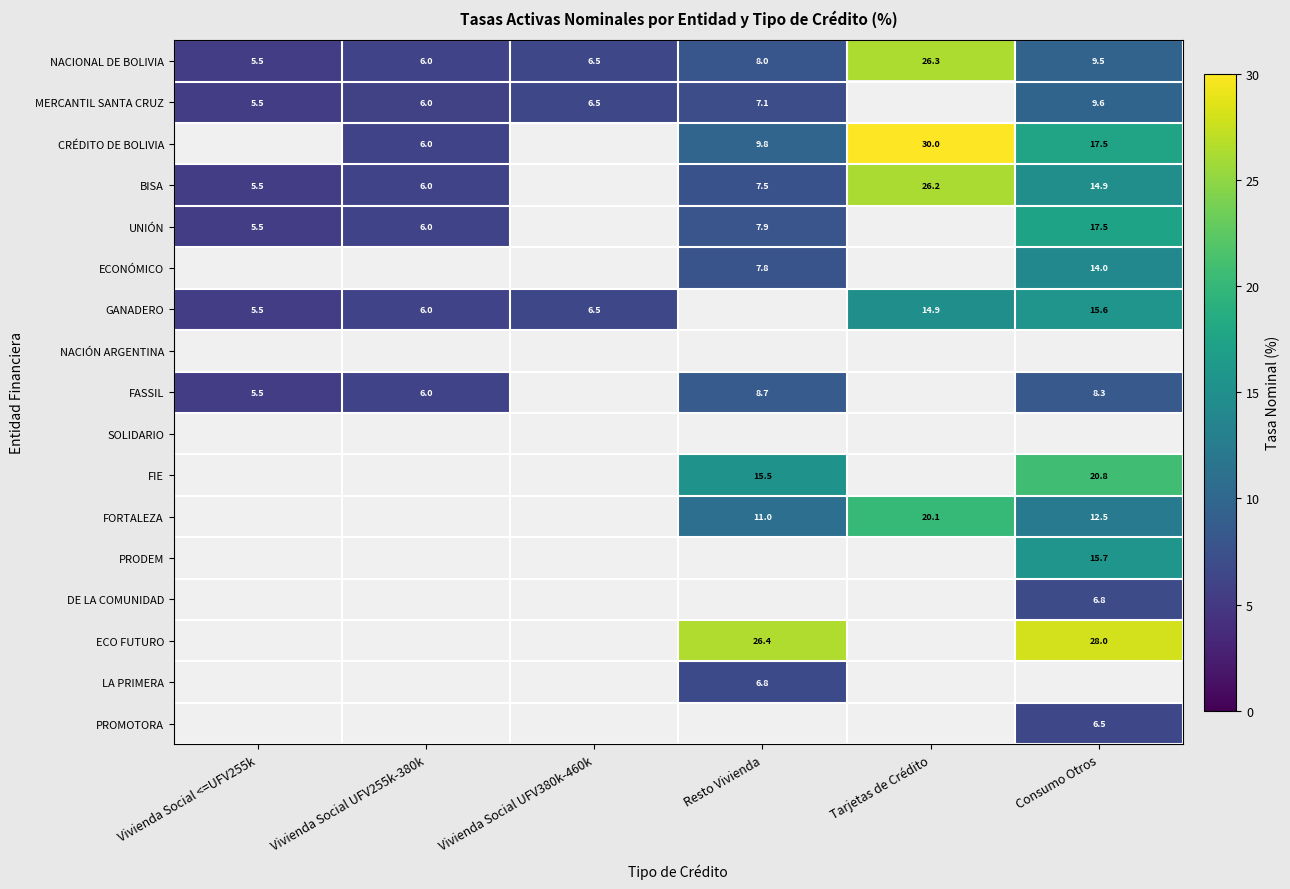

What is the sum of all NACIONAL DE BOLIVIA values?

61.8